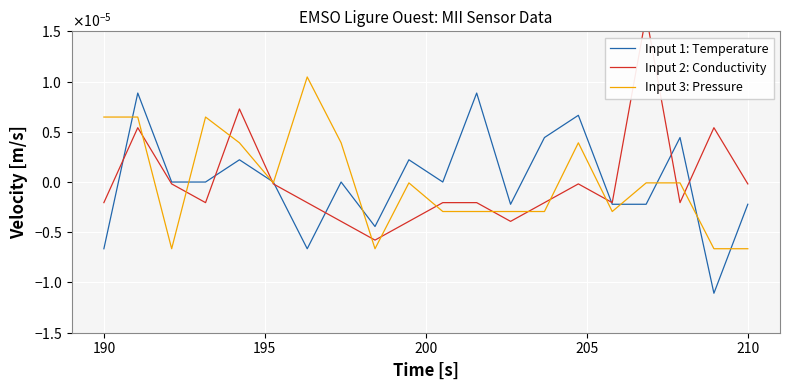

In Input 1: Temperature, how many points are higher than both neighbors (excluding endpoints)?

7